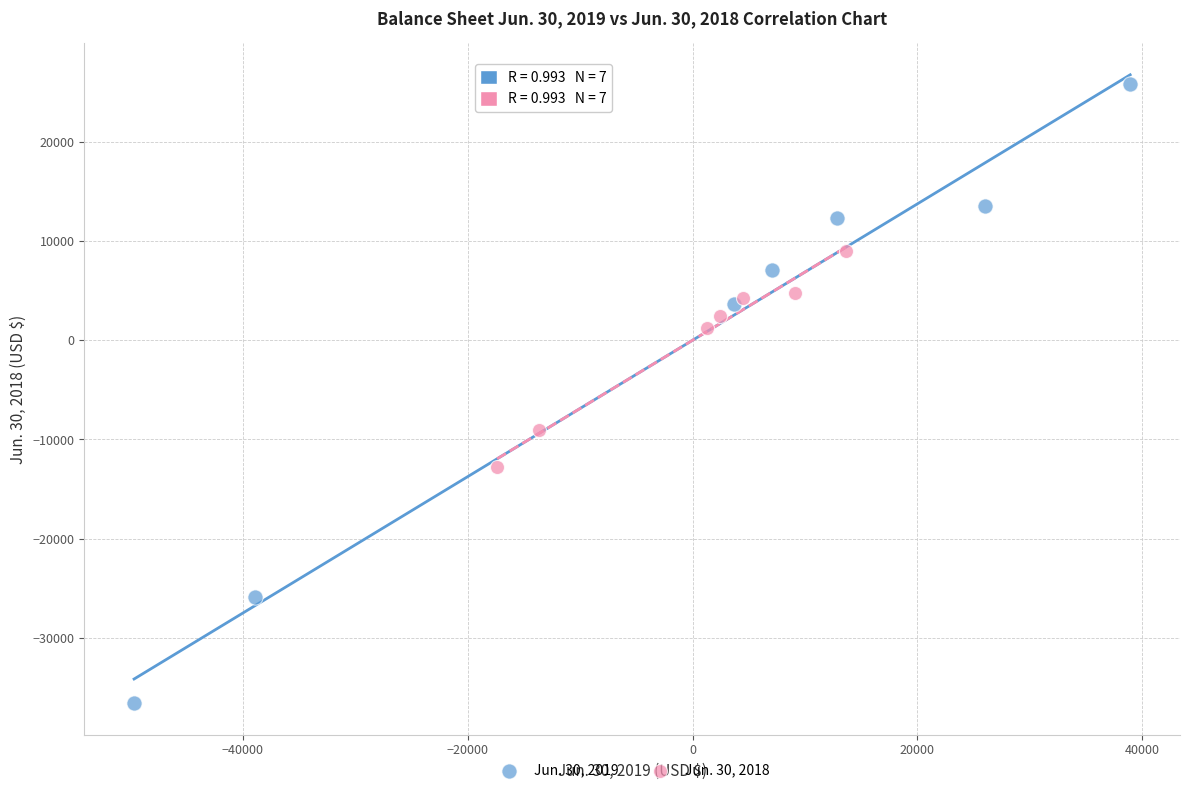

Which series contains the lowest Y value?

Jun. 30, 2019